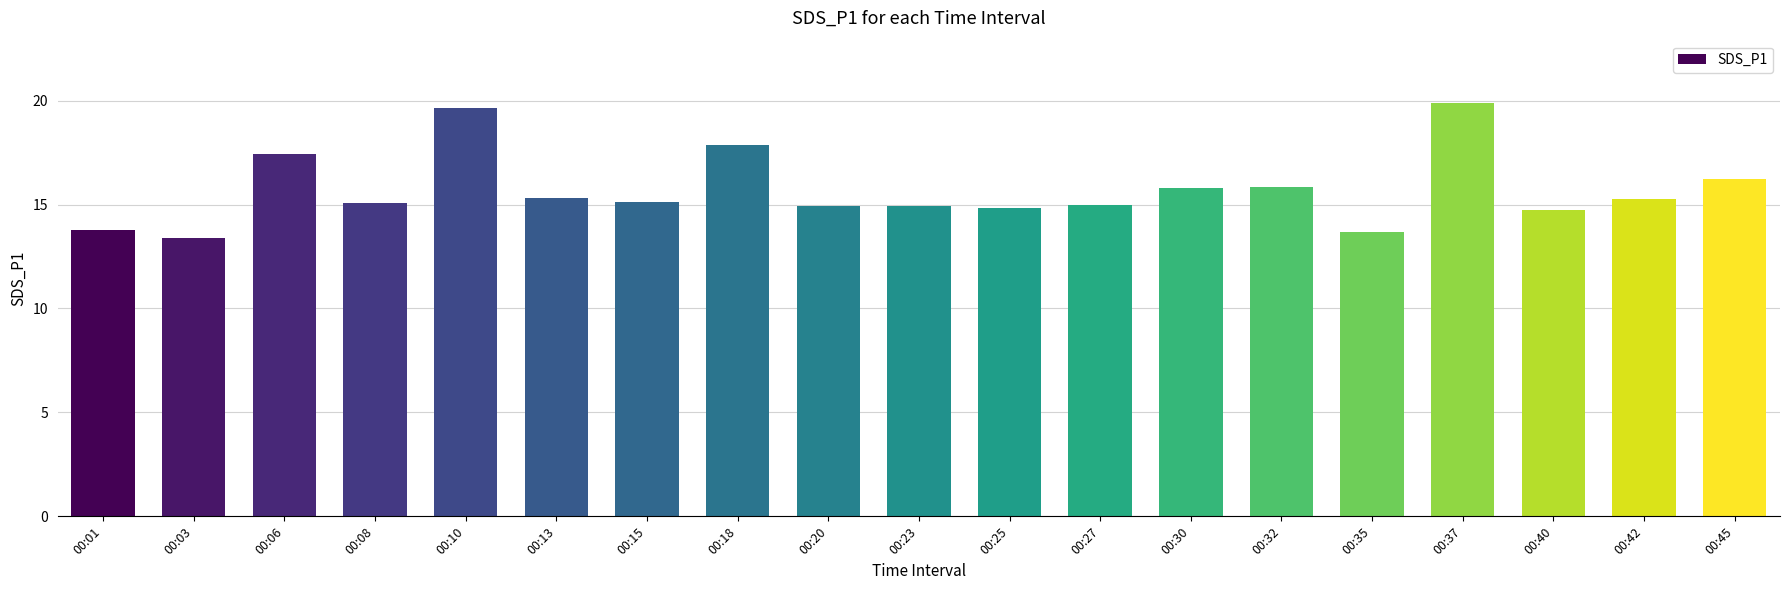

What is the difference between the maximum and minimum values?

6.5